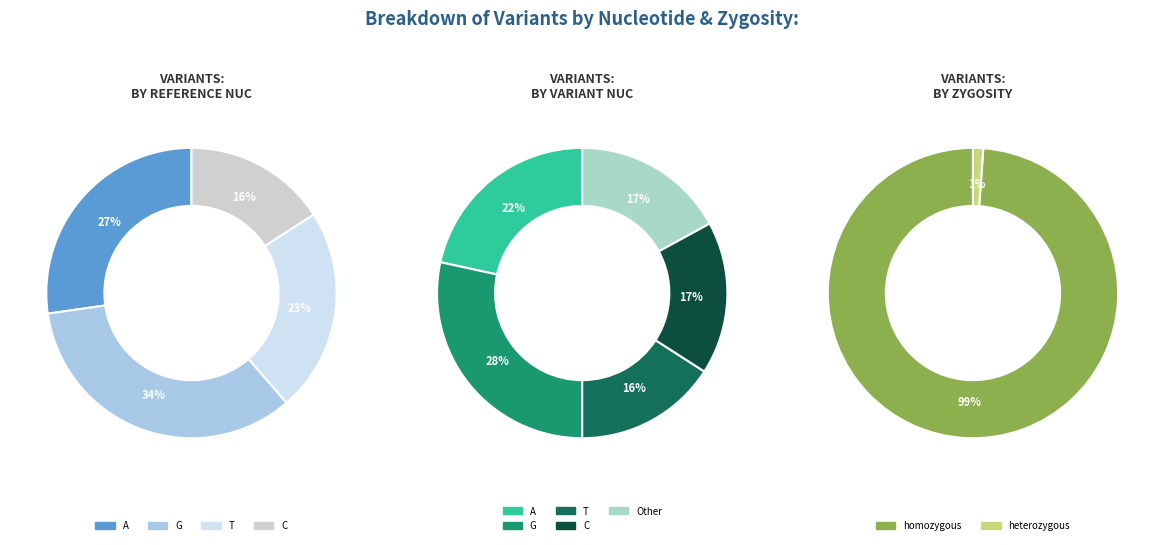

Combined, do C and A account for over 50%?

No